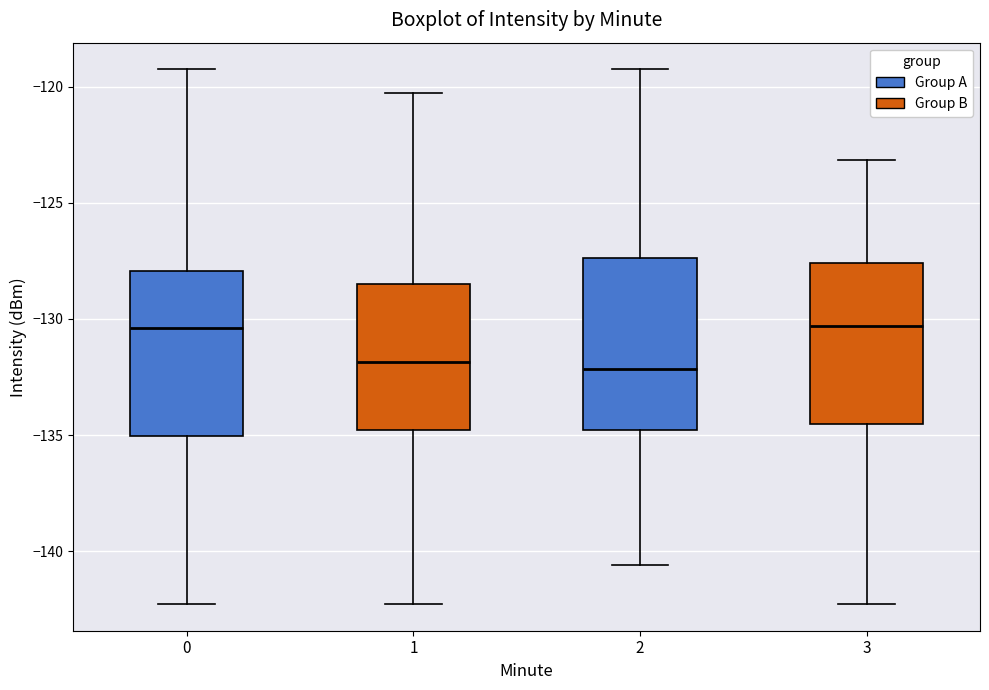

Reading left to right, transcribe this box plot: for each box, give where its median line is, the range the box spans, and where its two whiskers end, as read against the y-axis. The values are not printed on the chart, so give them approximately, as read against the axis.

0: median -130.5, box -135.0 to -128.0, whiskers -142.5 to -119.5
1: median -132.0, box -135.0 to -128.5, whiskers -142.5 to -120.5
2: median -132.0, box -135.0 to -127.5, whiskers -140.5 to -119.5
3: median -130.5, box -134.5 to -127.5, whiskers -142.5 to -123.0